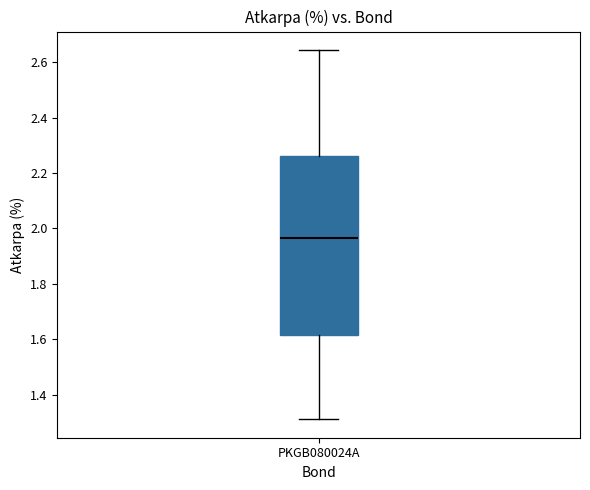

Read this box plot against the y-axis: the position of the median line, the range covered by the box, and the ends of both whiskers. The values are not printed on the chart, so give them approximately, as read against the axis.

median 1.96, box 1.62 to 2.26, whiskers 1.32 to 2.64